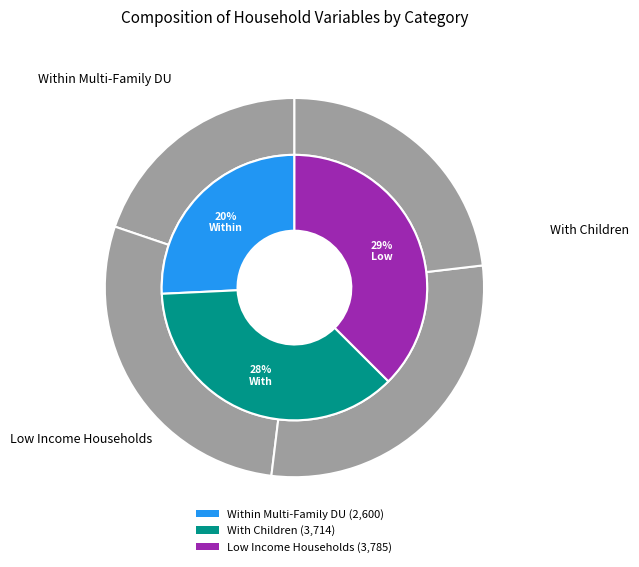

True or false: Within Multi-Family DU accounts for 12% of the total.

False